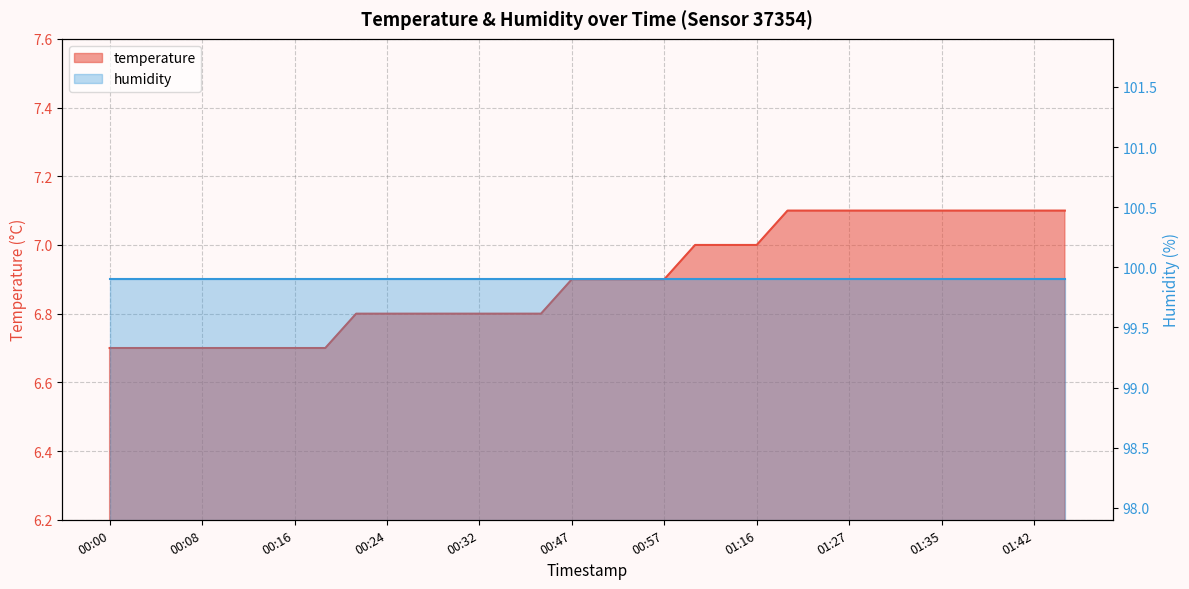

Which category has the lowest value across all series?

00:00